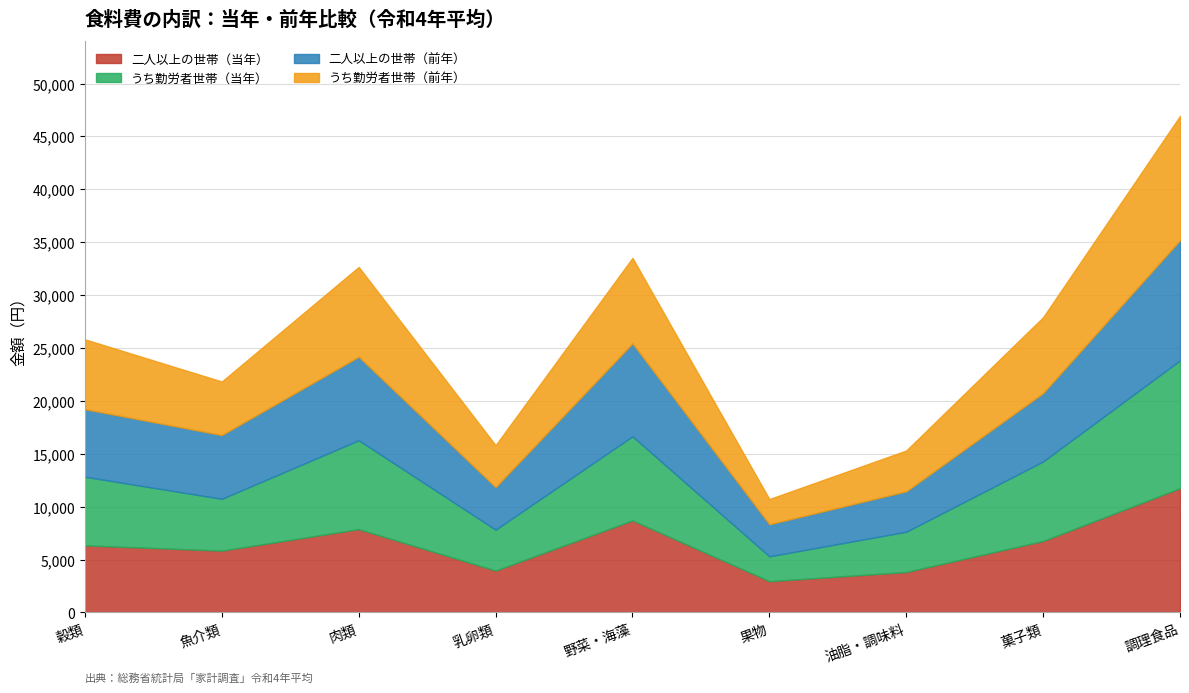

The 二人以上の世帯（当年） series shows 6760 at 菓子類. True or false?

True